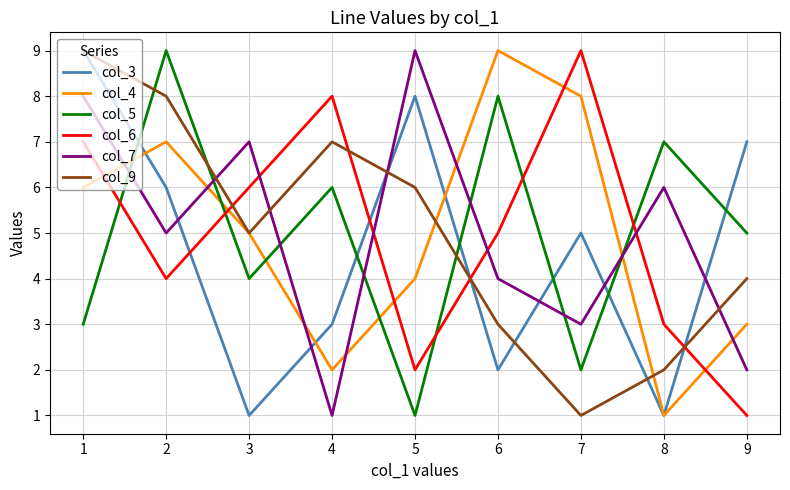

Reading left to right, list all the values displayed in this chart.

col_3: 9	6	1	3	8	2	5	1	7
col_4: 6	7	5	2	4	9	8	1	3
col_5: 3	9	4	6	1	8	2	7	5
col_6: 7	4	6	8	2	5	9	3	1
col_7: 8	5	7	1	9	4	3	6	2
col_9: 9	8	5	7	6	3	1	2	4